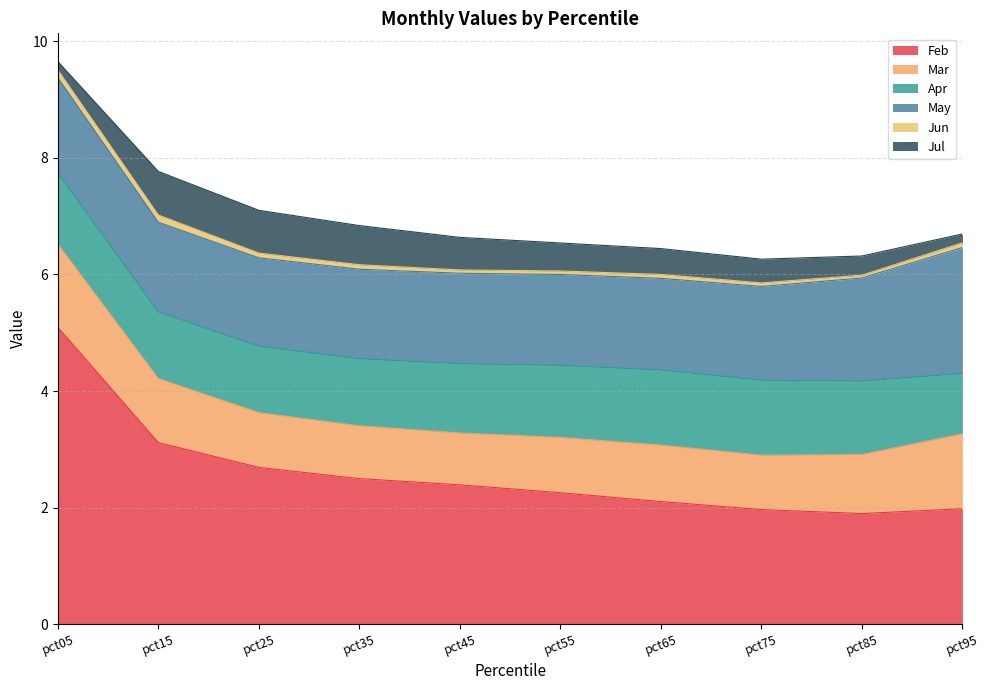

Which has a higher value, pct75 or pct55?

pct55